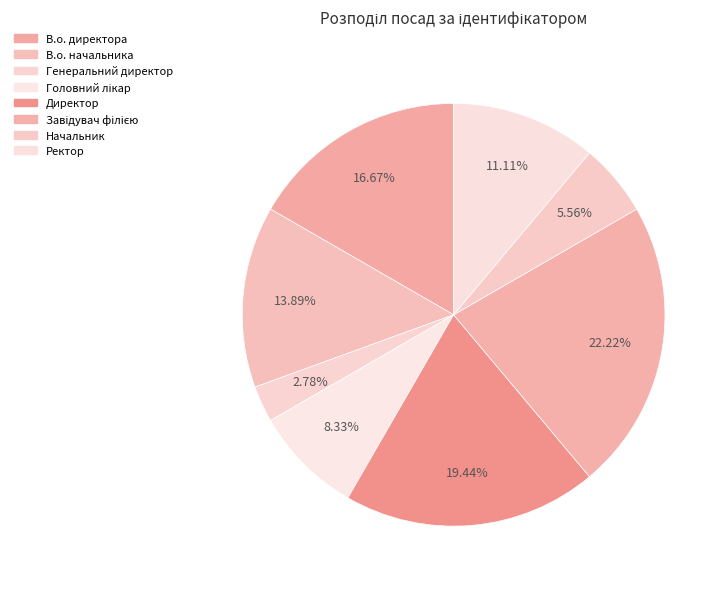

Is there a majority slice in this chart?

No